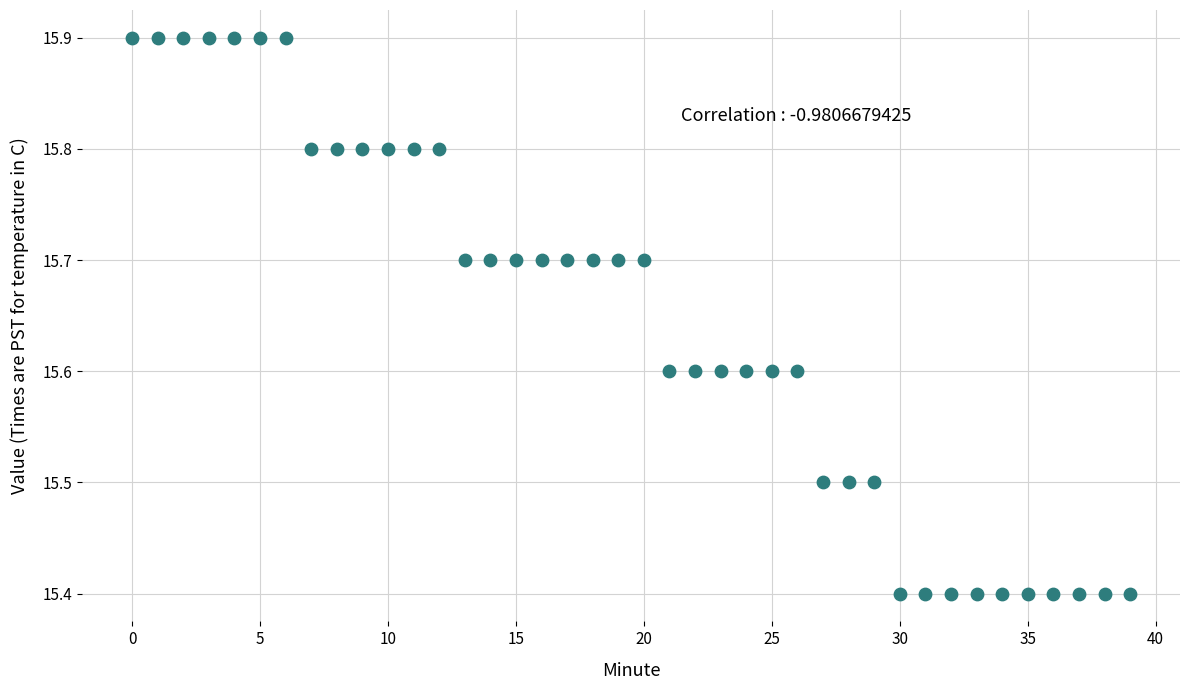

What is the range of Y values (max minus min)?

0.5